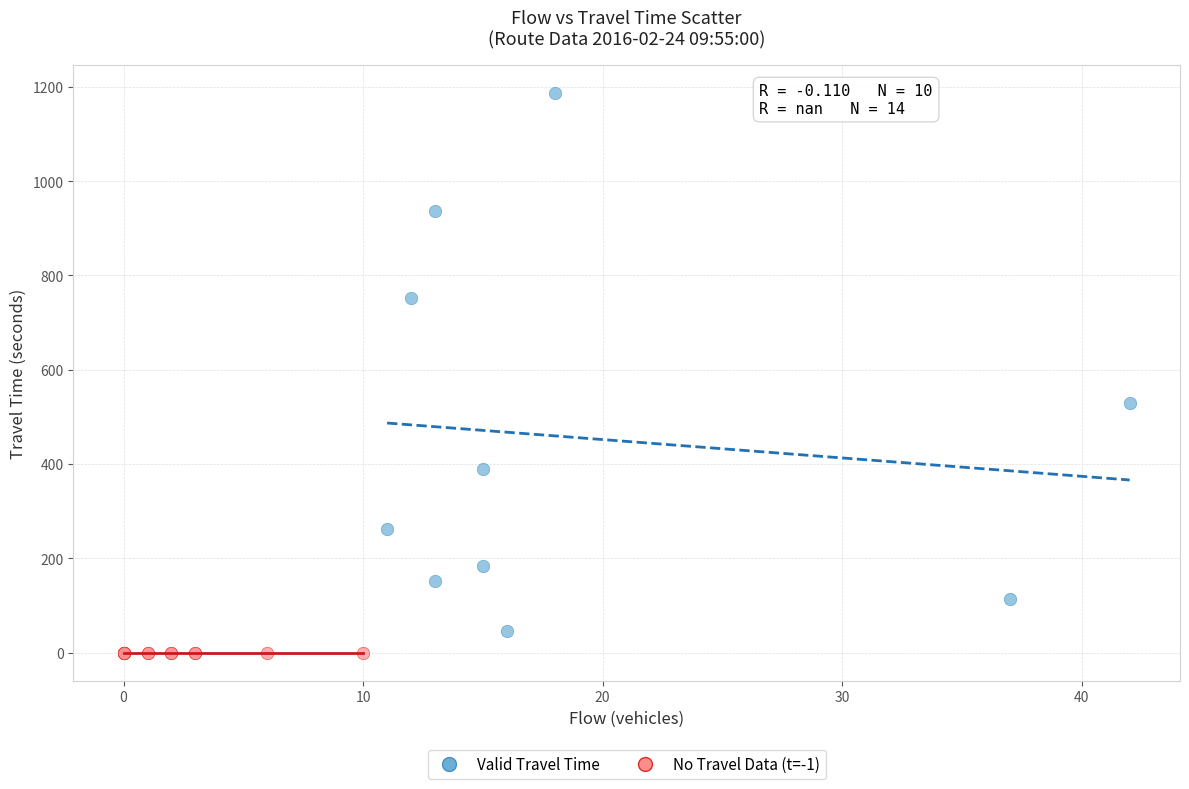

What are all the series names shown in the legend?

Valid Travel Time, No Travel Data (t=-1)